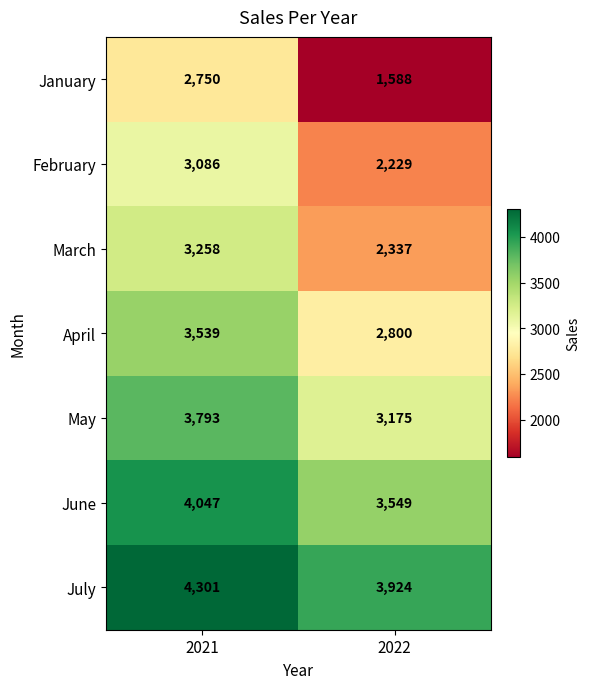

At which category is the sum across all series the highest?

2021